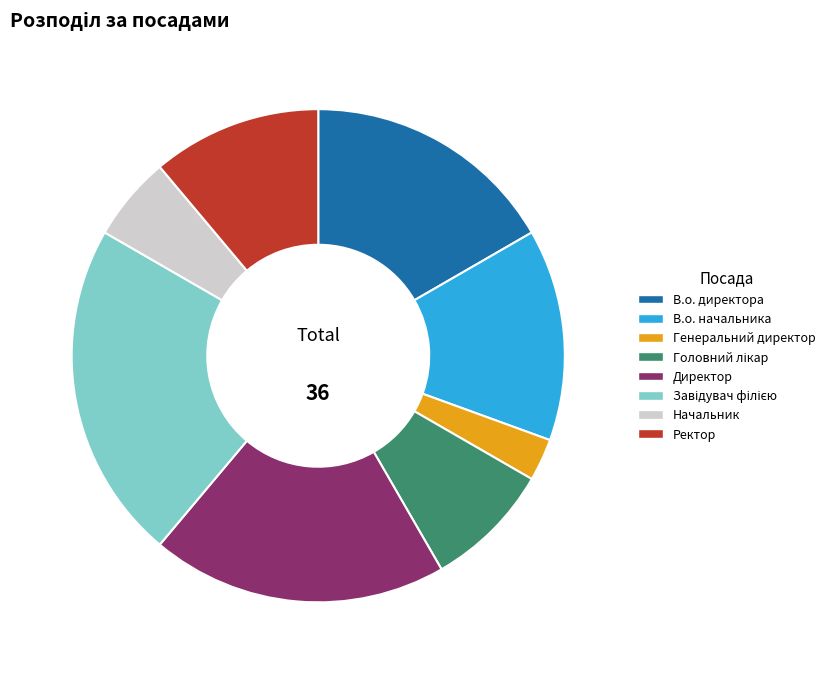

Does Ректор represent more than half of the total?

No